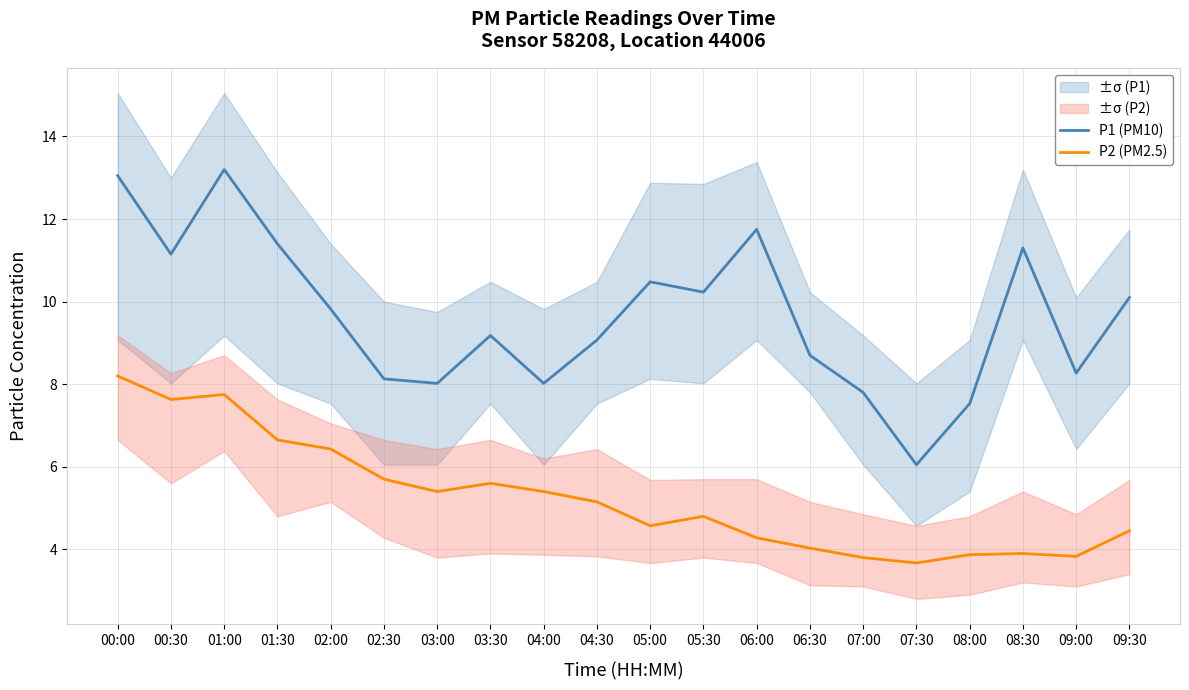

Which has a higher value, 04:30 or 02:30?

04:30